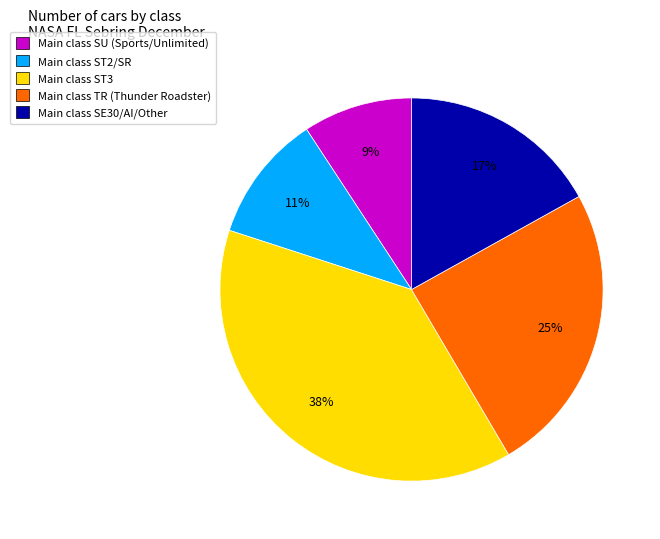

Does any single category account for the majority?

No